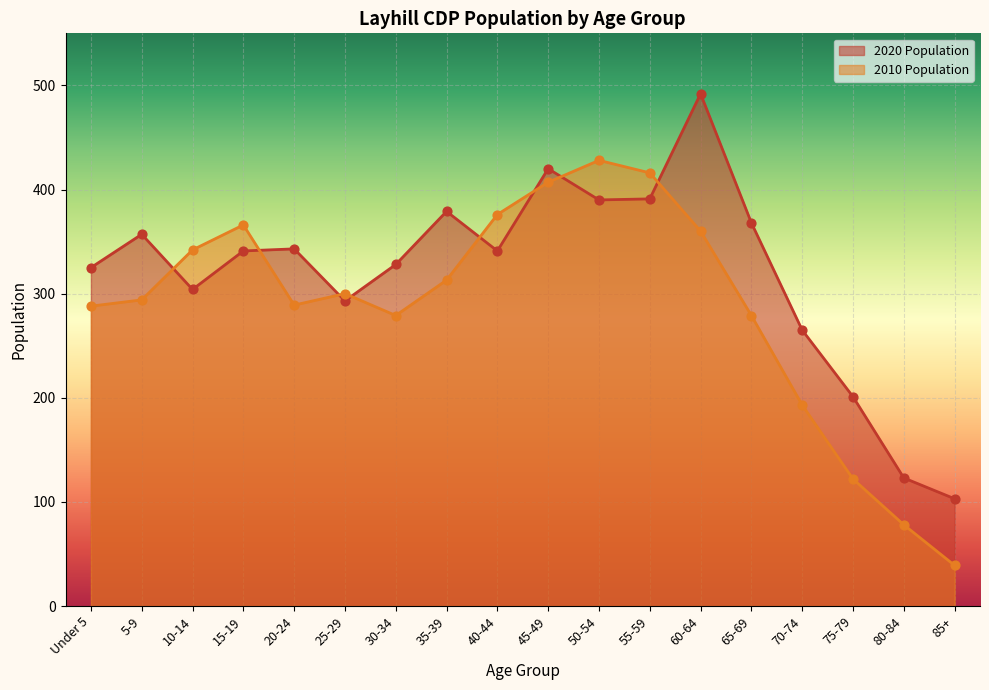

Which series reaches the maximum Y coordinate?

2020 Population